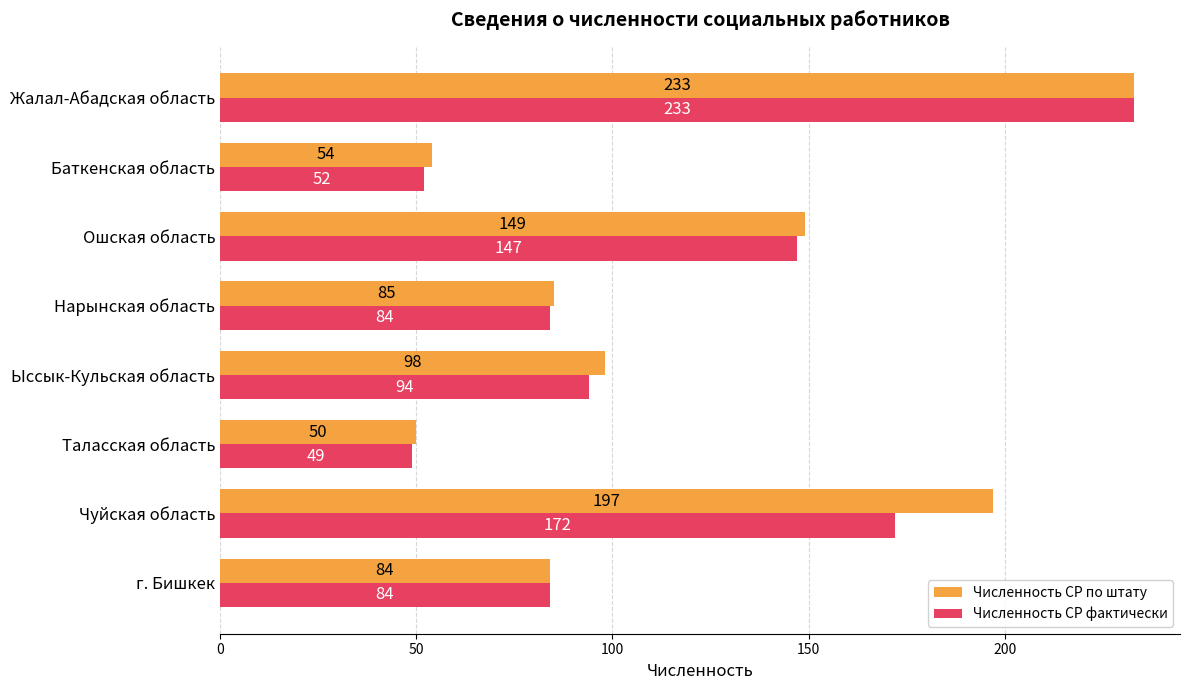

Is the value of Численность СР по штату at Ыссык-Кульская область greater than the value of Численность СР фактически at Чуйская область?

No